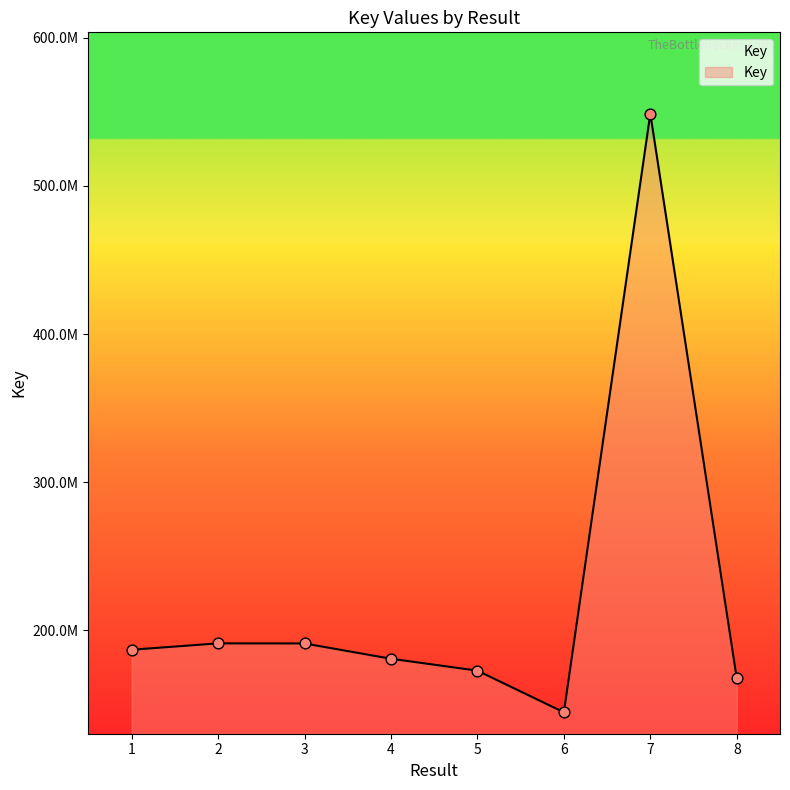

What is the ratio of the value at 6 to the value at 8?

0.9